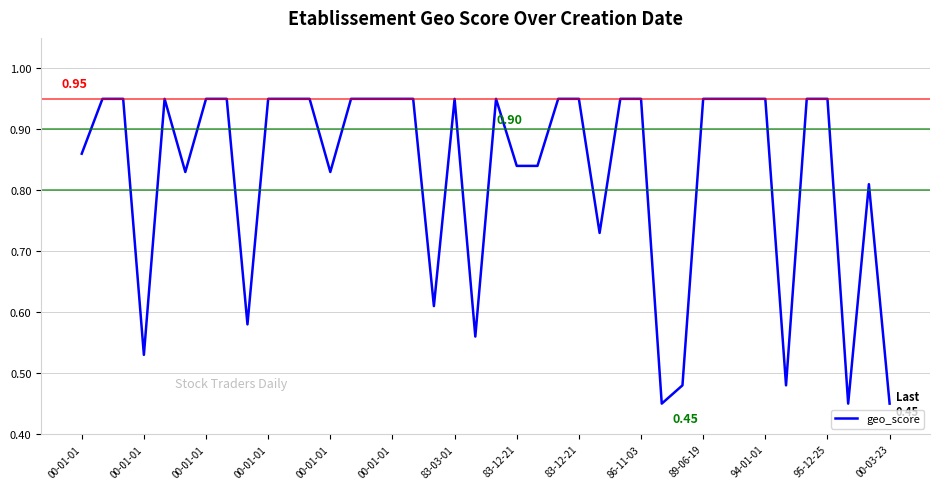

How many lines are shown in the chart?

1